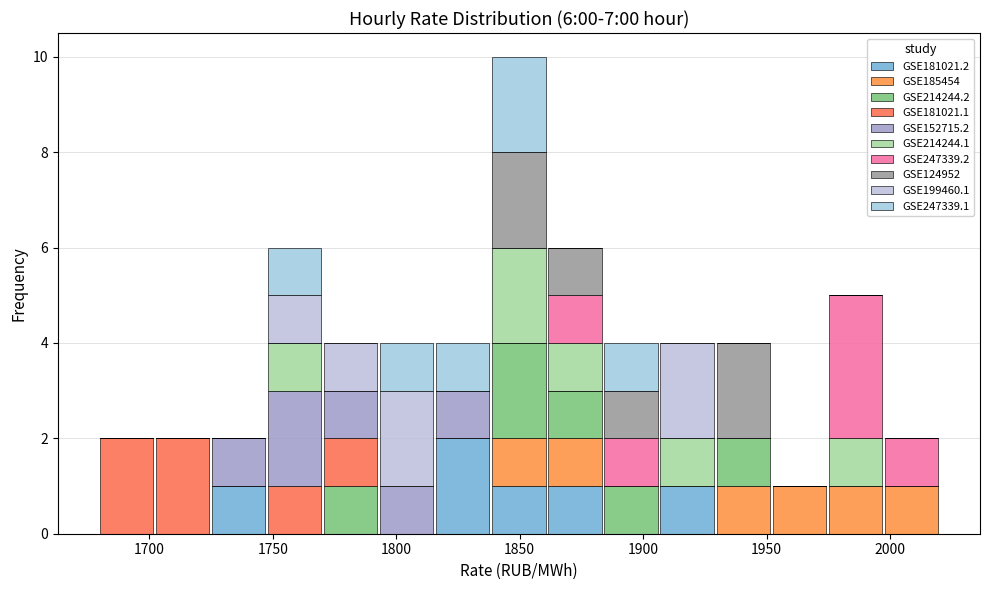

What is the total height of the stacked bar covering 1725 to 1745 on the x-axis? Neither the bar edges nor the heights are printed on the chart, so give them approximately, as read against the axes.

2